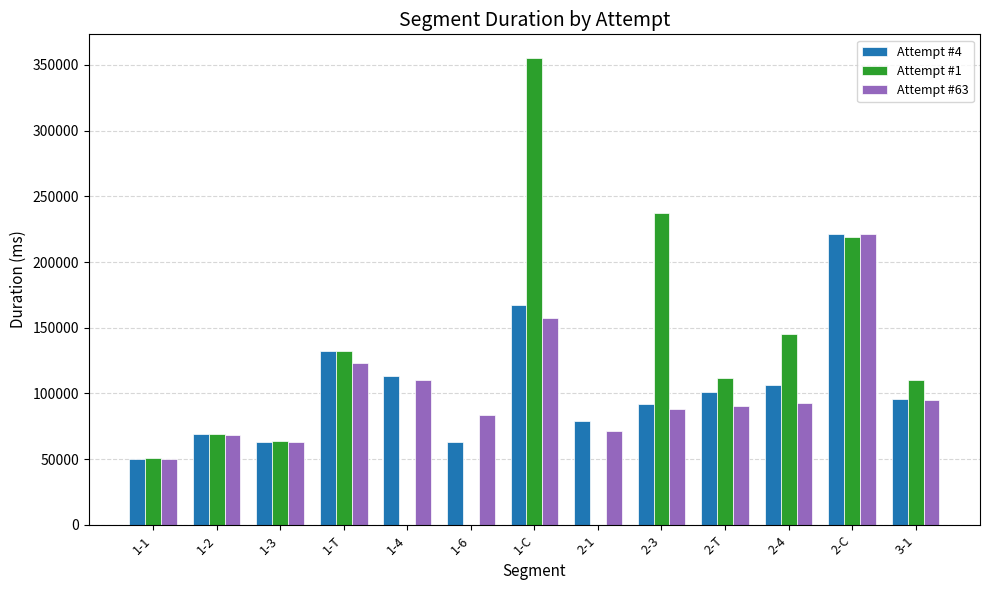

Is the value of Attempt #4 at 2-1 greater than the value of Attempt #63 at 3-1?

No